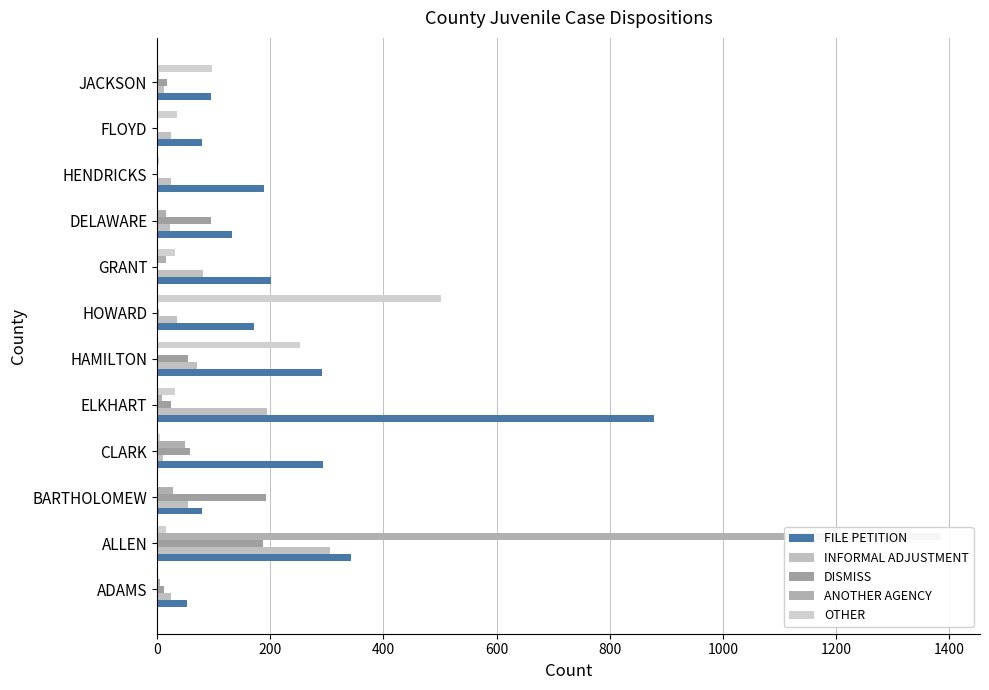

Is it true that DISMISS equals 33 at HAMILTON?

False